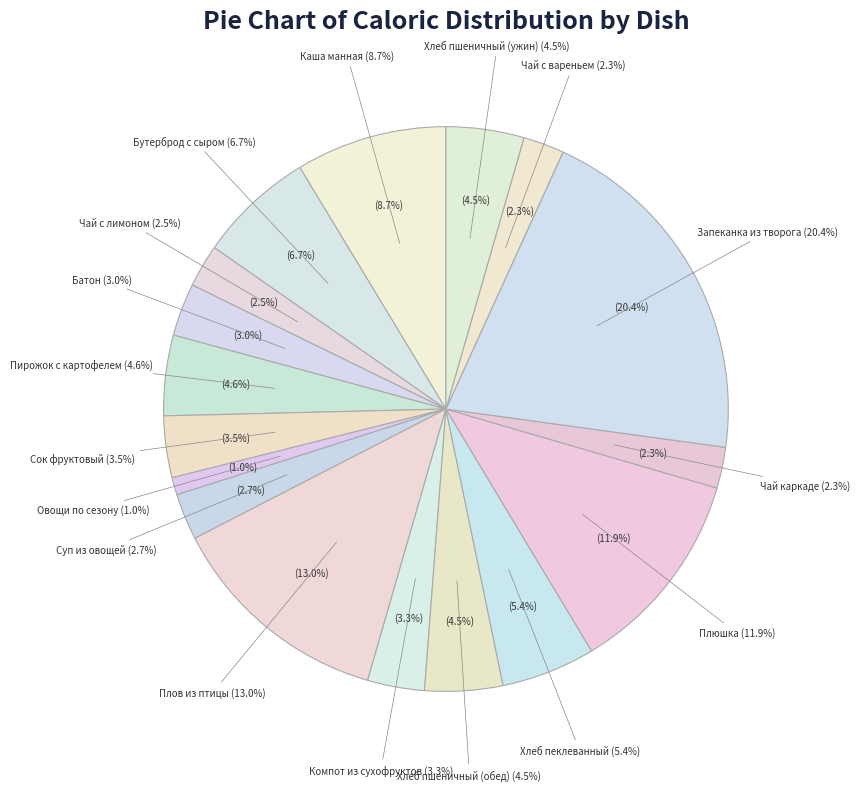

Does Хлеб пшеничный (обед) represent more than half of the total?

No